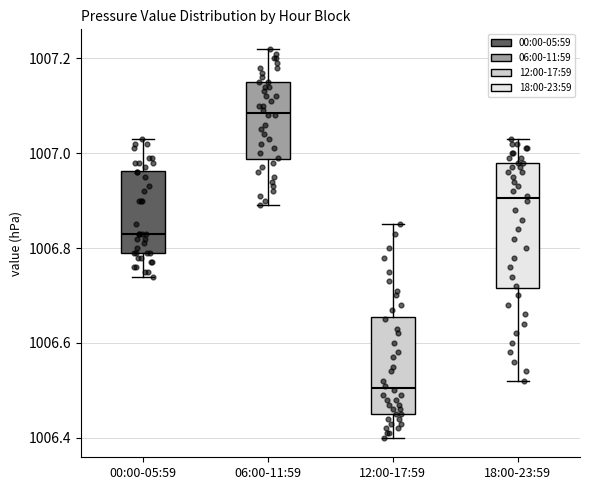

Which box is the tallest, from its lower edge to its upper edge?

18:00-23:59